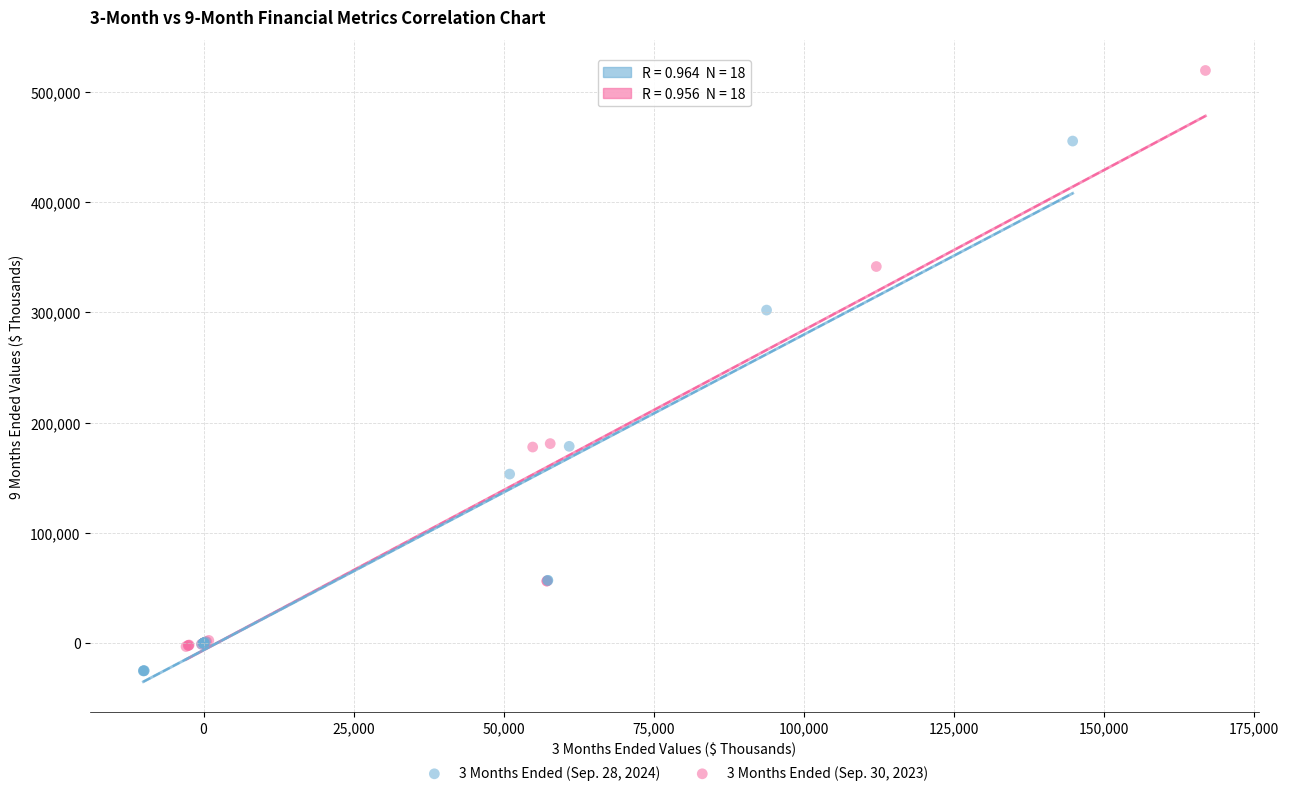

Which series has the largest Y range (max minus min)?

3 Months Ended (Sep. 30, 2023)